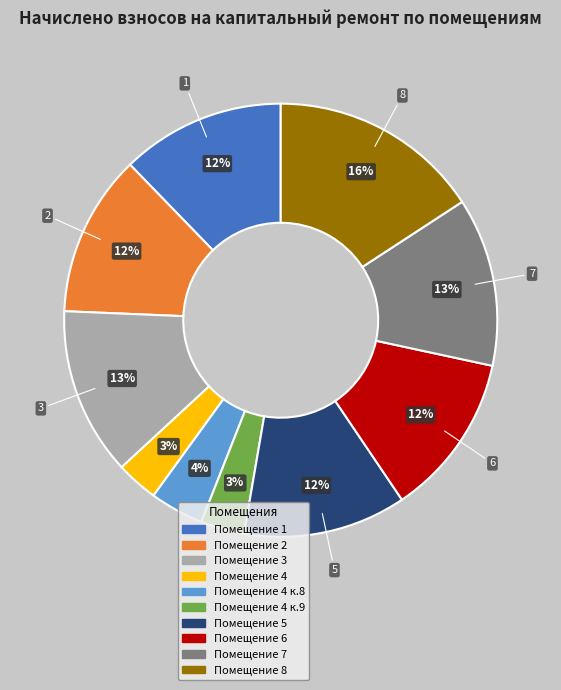

How many slices are in this pie chart?

10